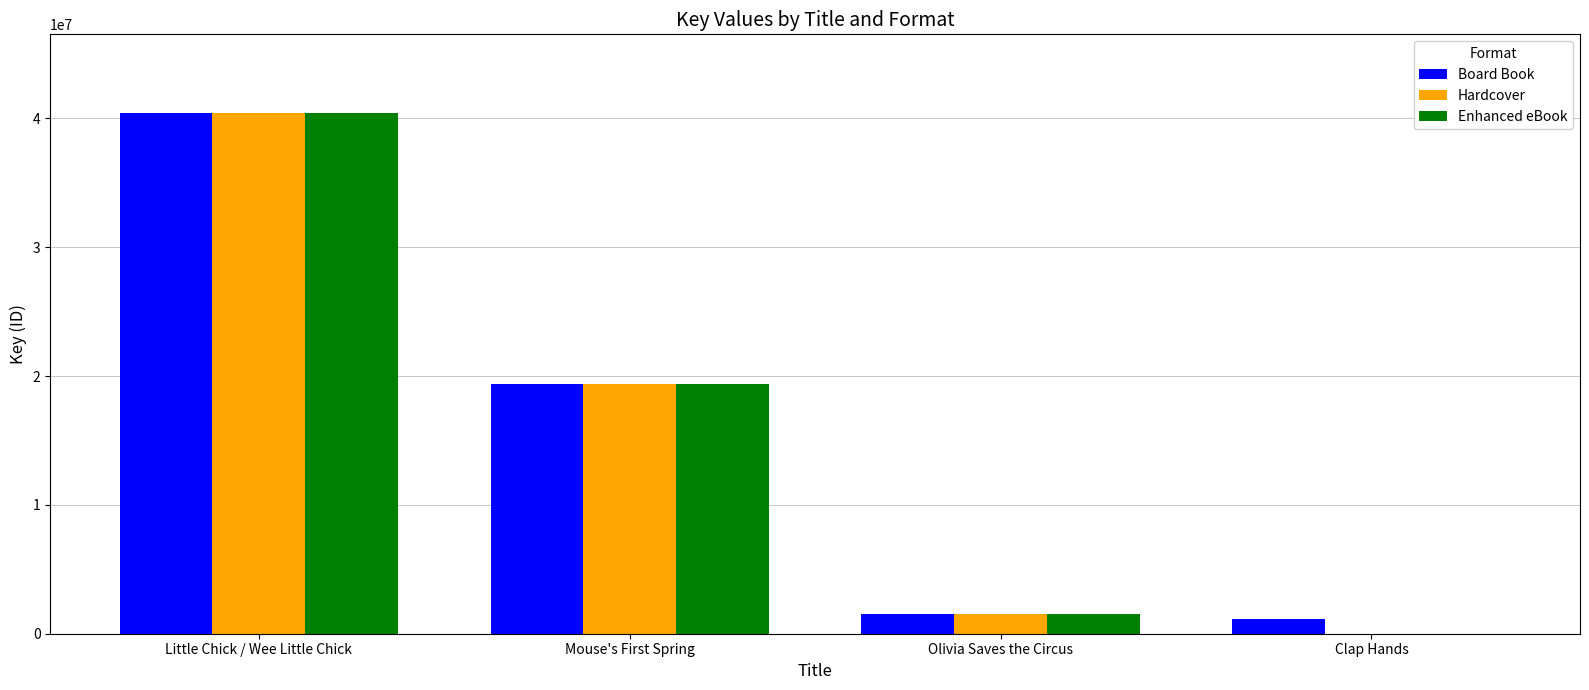

What is the sum of all Enhanced eBook values?

61309583